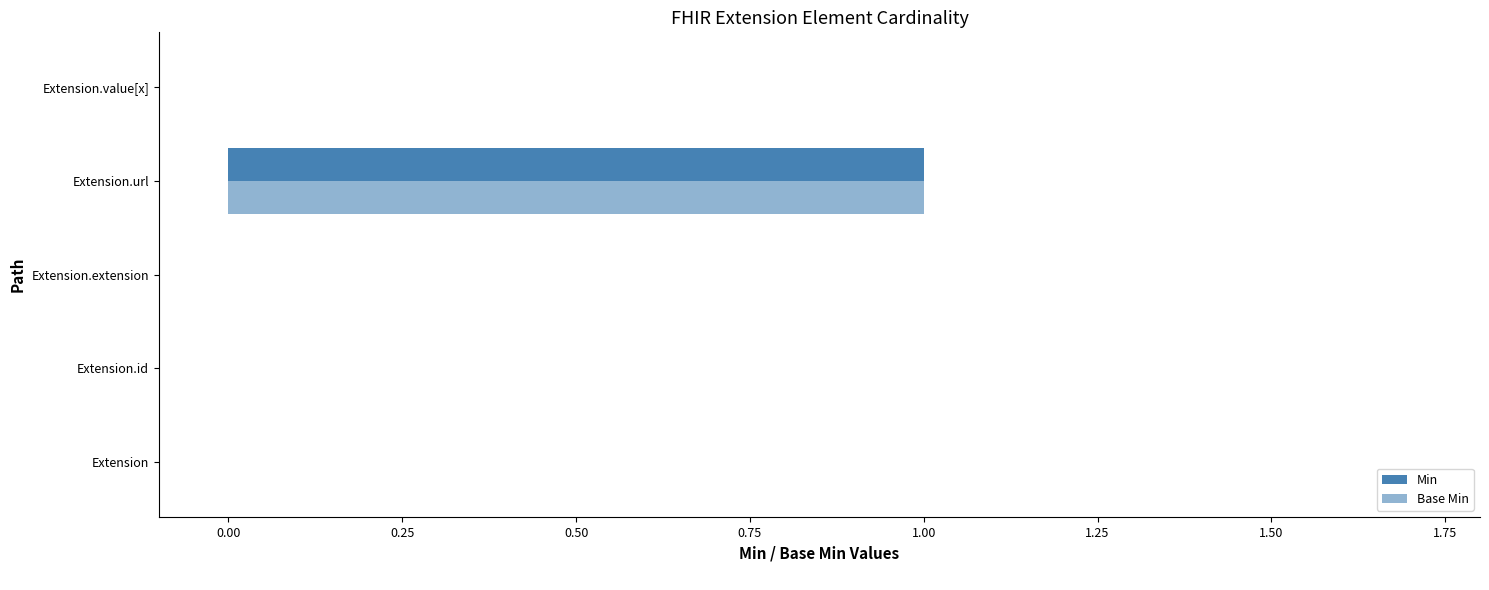

Reading right to left, list all the values displayed in this chart.

Min: 0	1	0	0	0
Base Min: 0	1	0	0	0